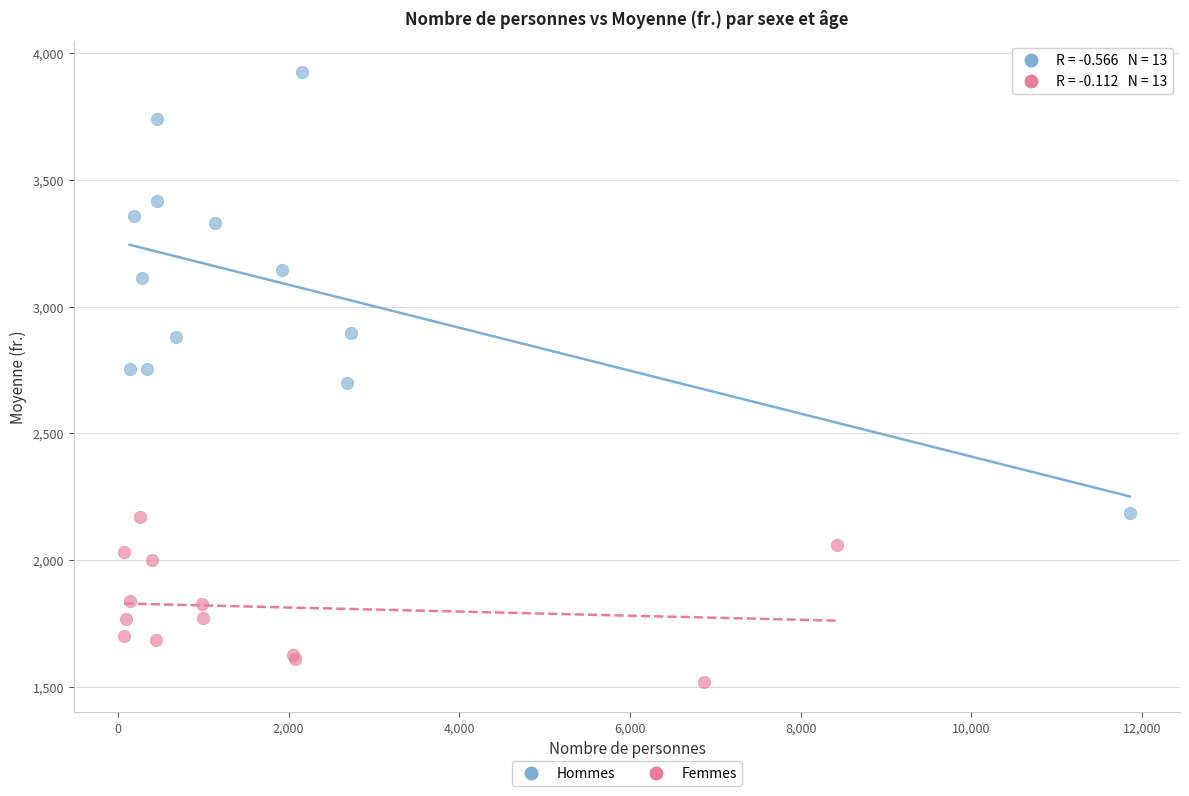

Which series has the widest spread of Y values?

Hommes